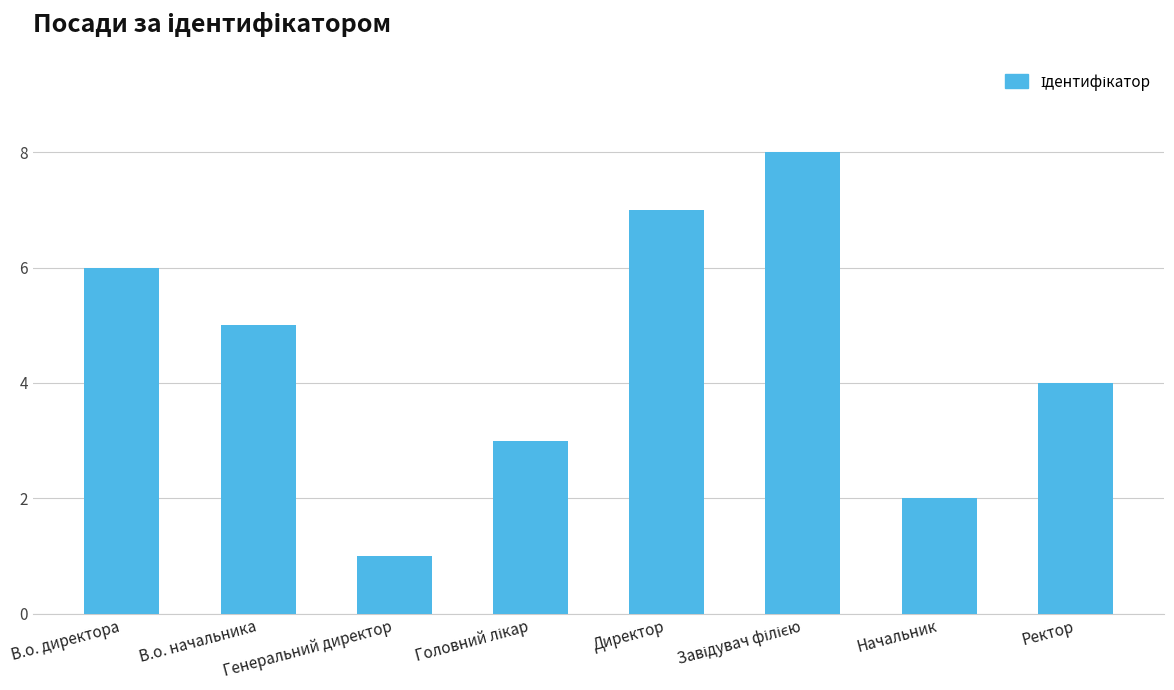

What is the change in value from Начальник to Ректор?

+2